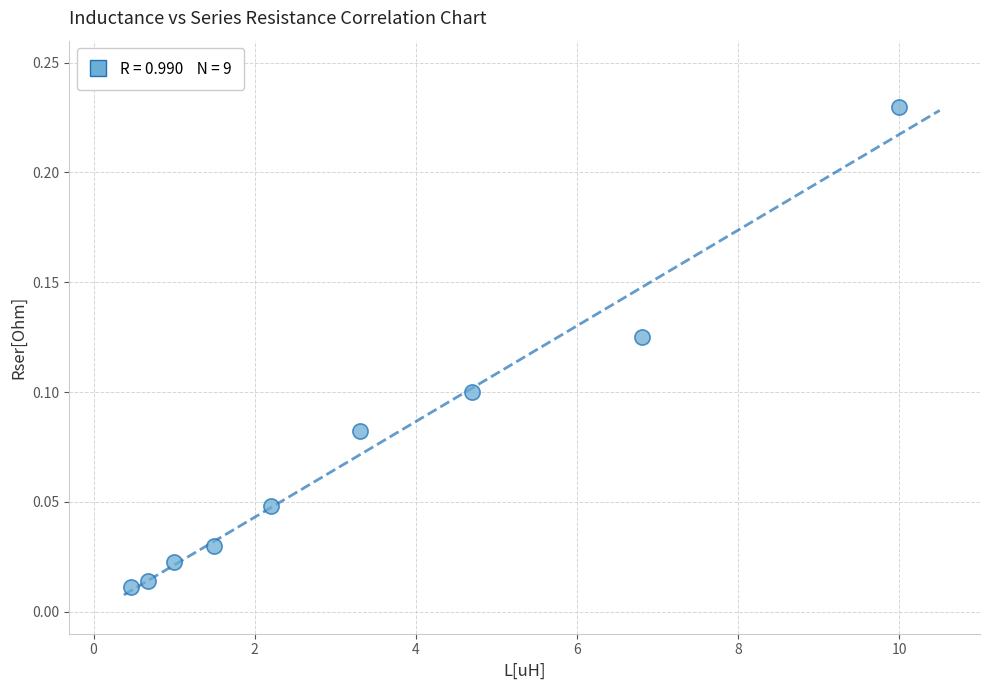

What is the range of X values (max minus min)?

9.5